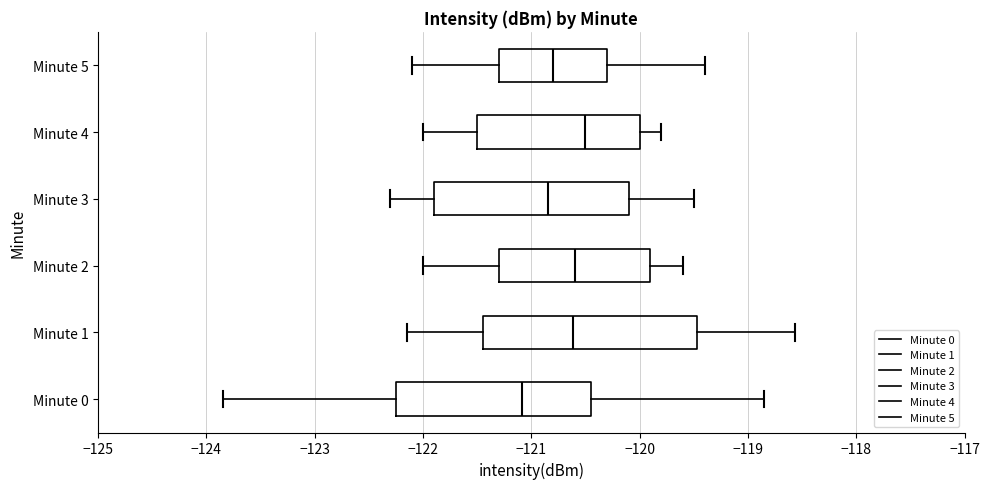

Comparing the boxes themselves (not the whiskers), which one is the widest?

Minute 1